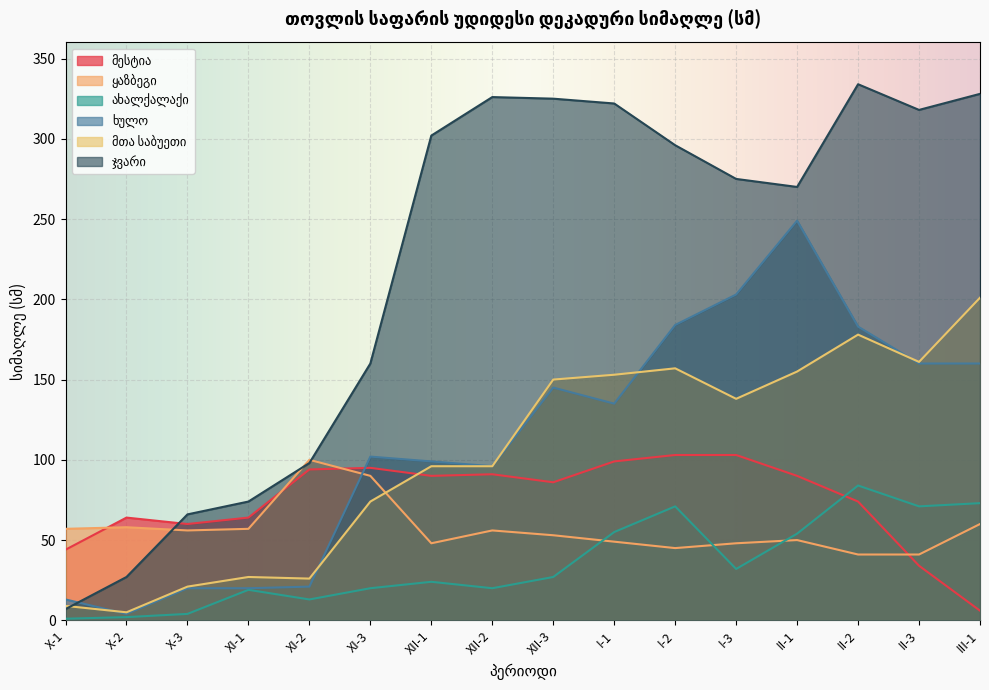

At which category does the chart reach its minimum across all series?

X-1